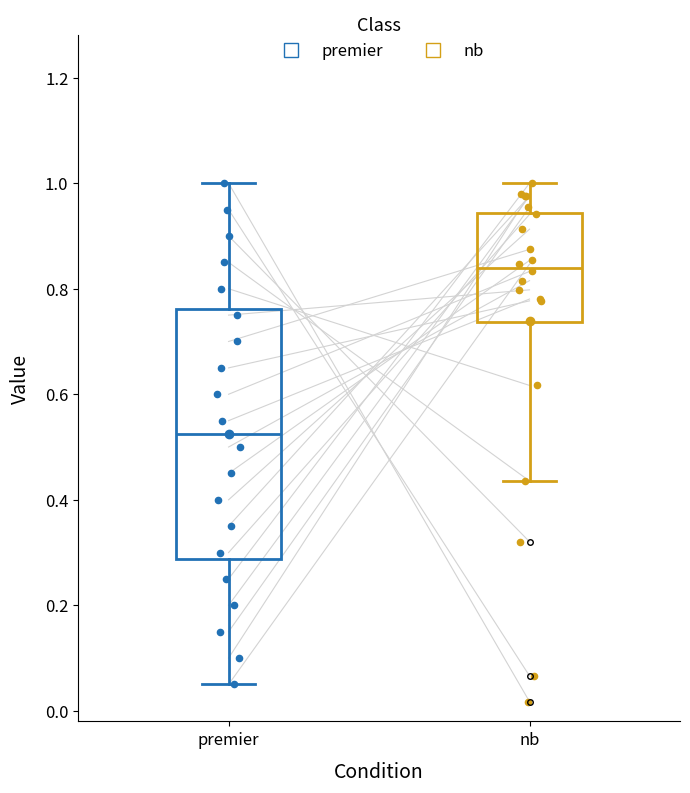

Where does the lower whisker of the box for premier end on the y-axis? The values are not printed on the chart, so give them approximately, as read against the axis.

0.06